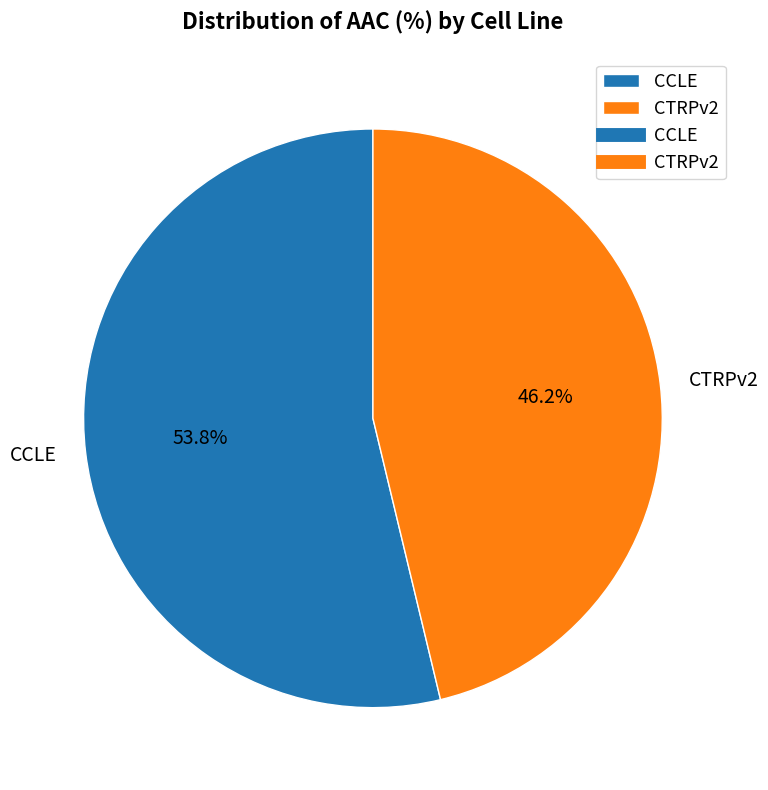

Combined, what portion of the pie is CTRPv2 and CCLE?

100.0%